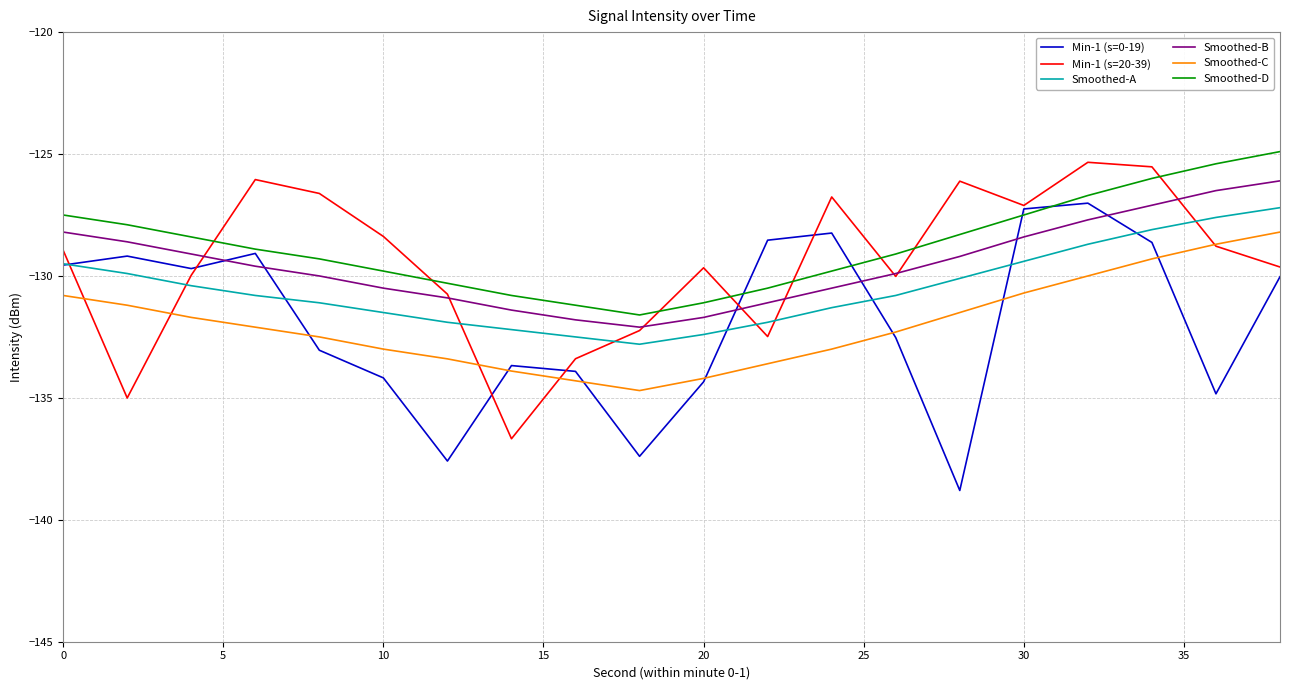

What is the difference between the maximum and minimum values in the Smoothed-B series?

6.0